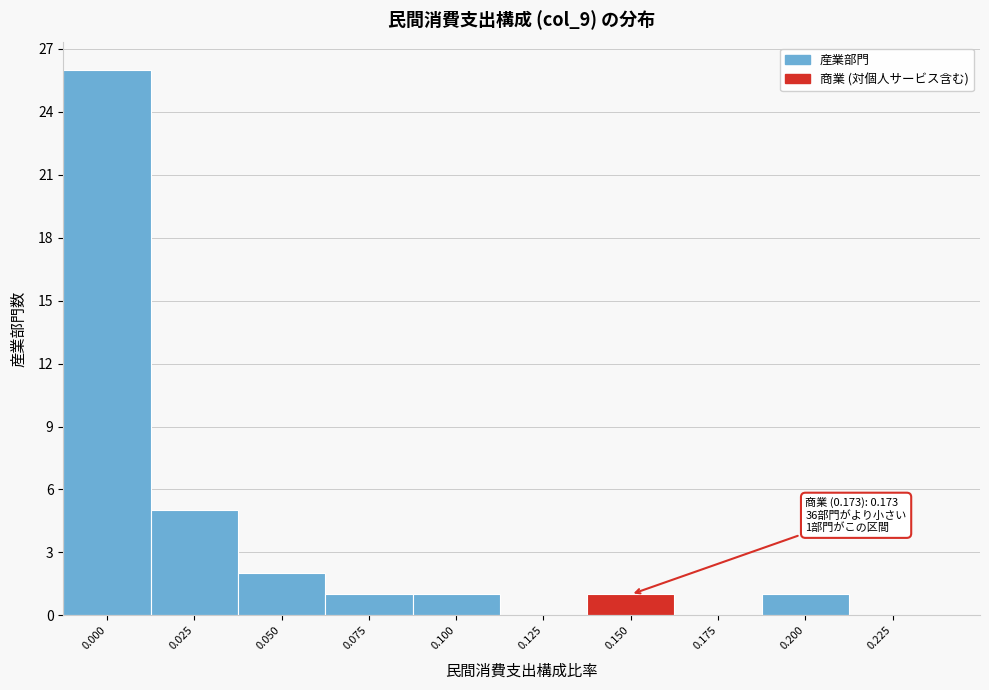

Reading right to left, list all the values displayed in this chart.

0.225=0	0.200=1	0.175=0	0.150=1	0.125=0	0.100=1	0.075=1	0.050=2	0.025=5	0.000=26